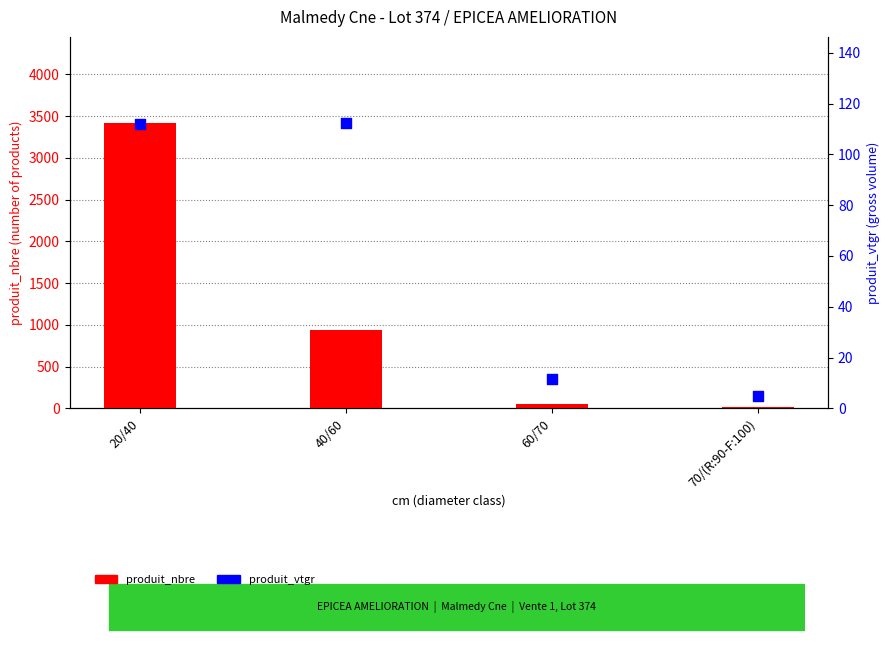

At how many categories does at least one series exceed 1396?

1